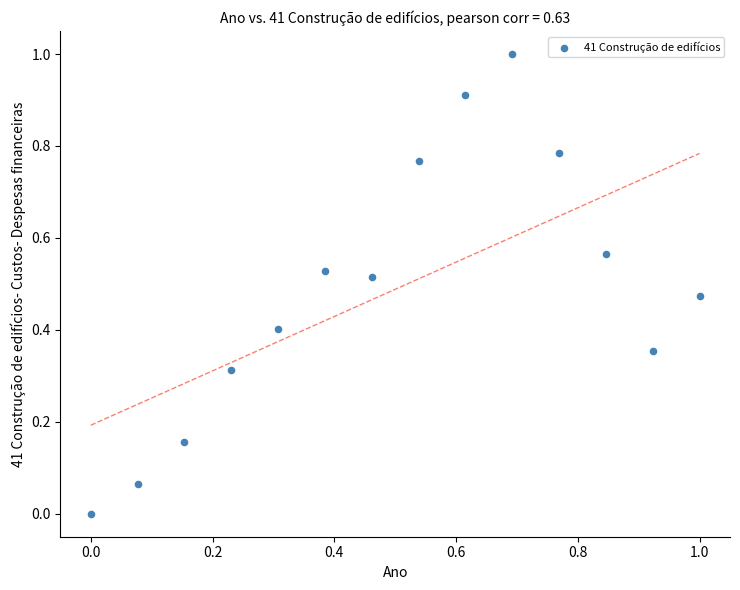

What is the range of Y values (max minus min)?

1.0